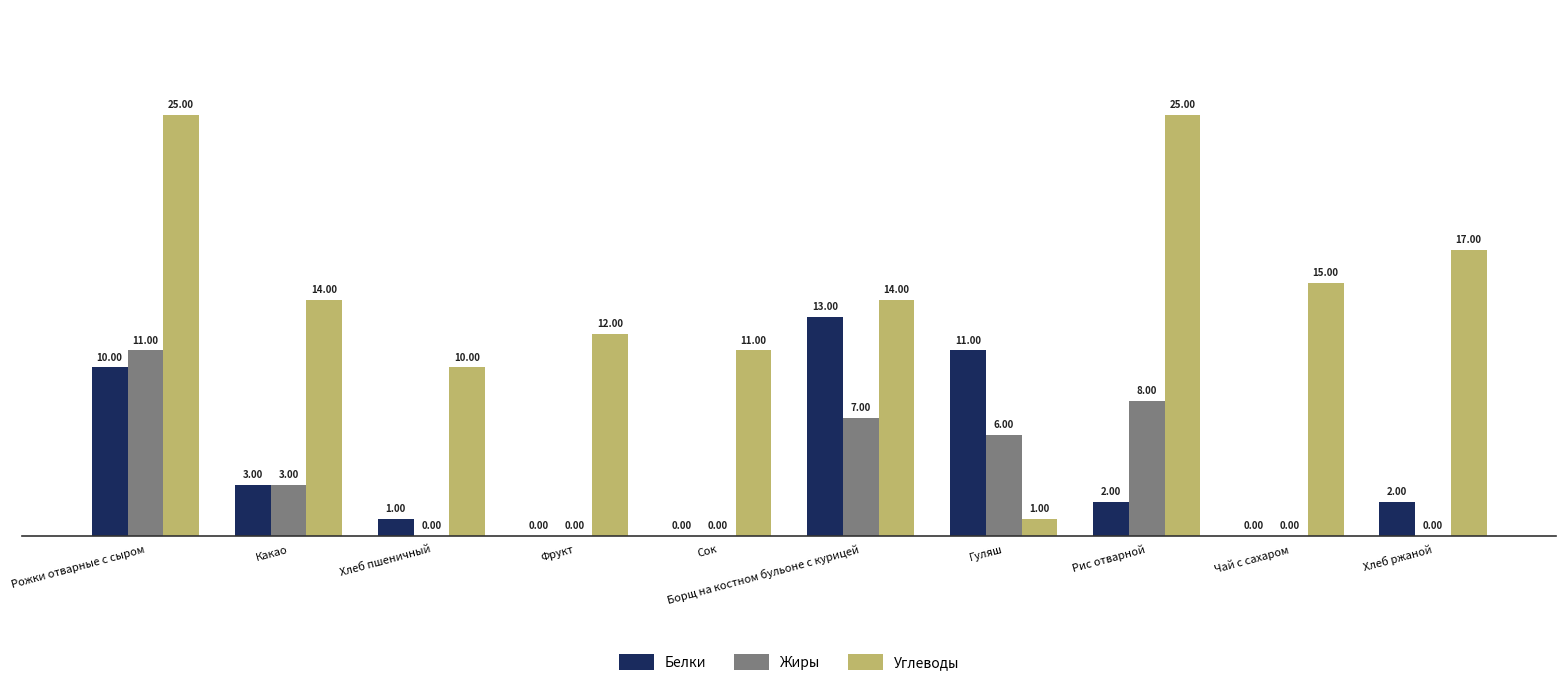

Is the value of Углеводы at Хлеб ржаной greater than the value of Жиры at Какао?

Yes